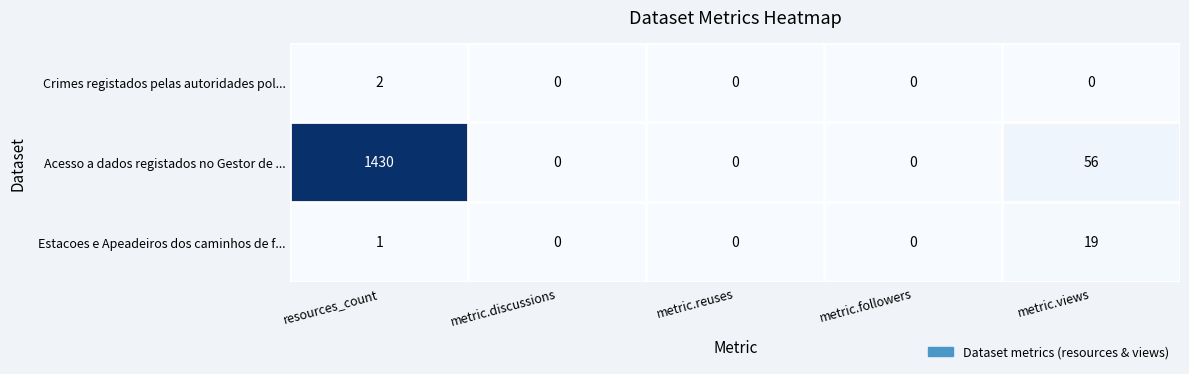

What is the average value of the Estacoes e Apeadeiros dos caminhos de f... series?

4